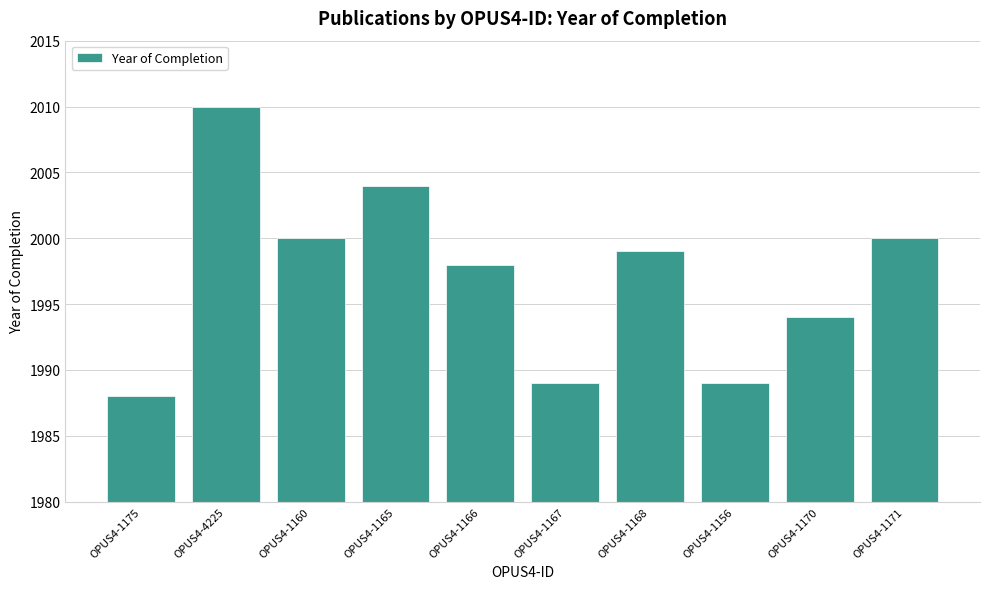

Between OPUS4-4225 and OPUS4-1168, which is larger?

OPUS4-4225